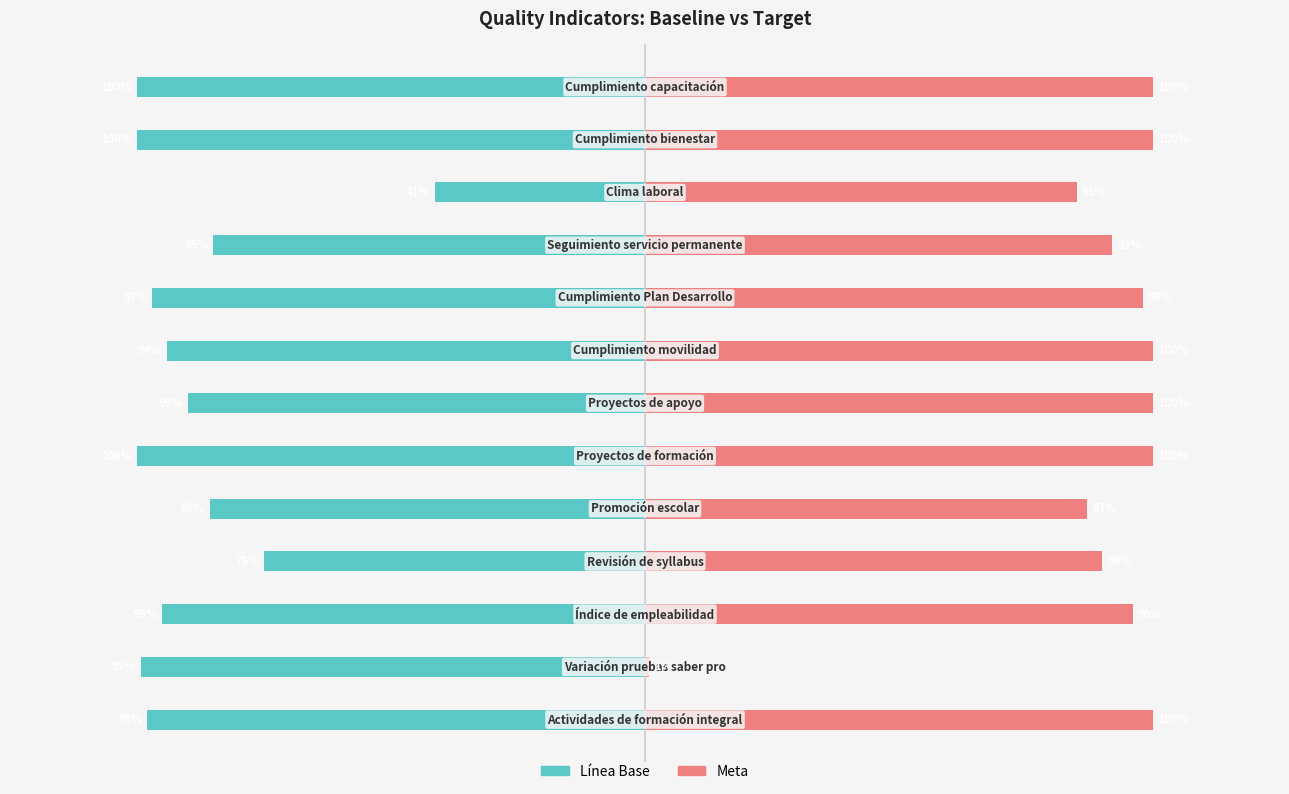

Is it true that Meta equals 0.0 at 1?

False